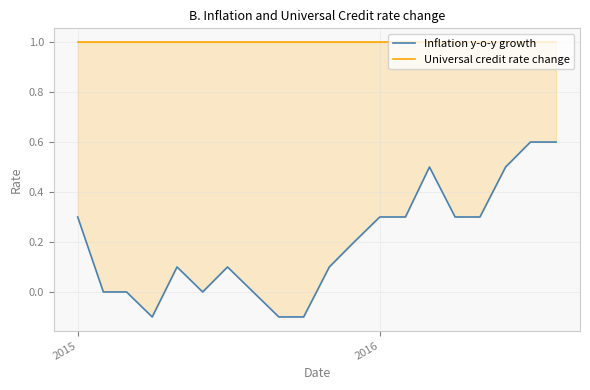

Which series has the largest total across all categories?

Universal credit rate change